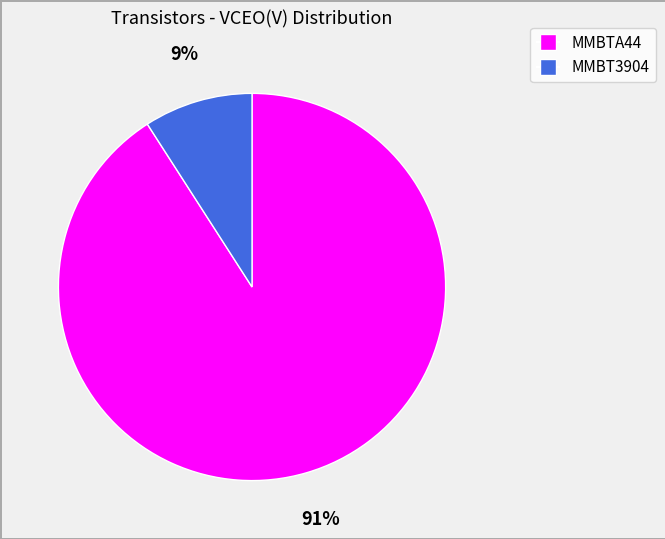

Is the sum of MMBTA44 and MMBT3904 greater than half?

Yes